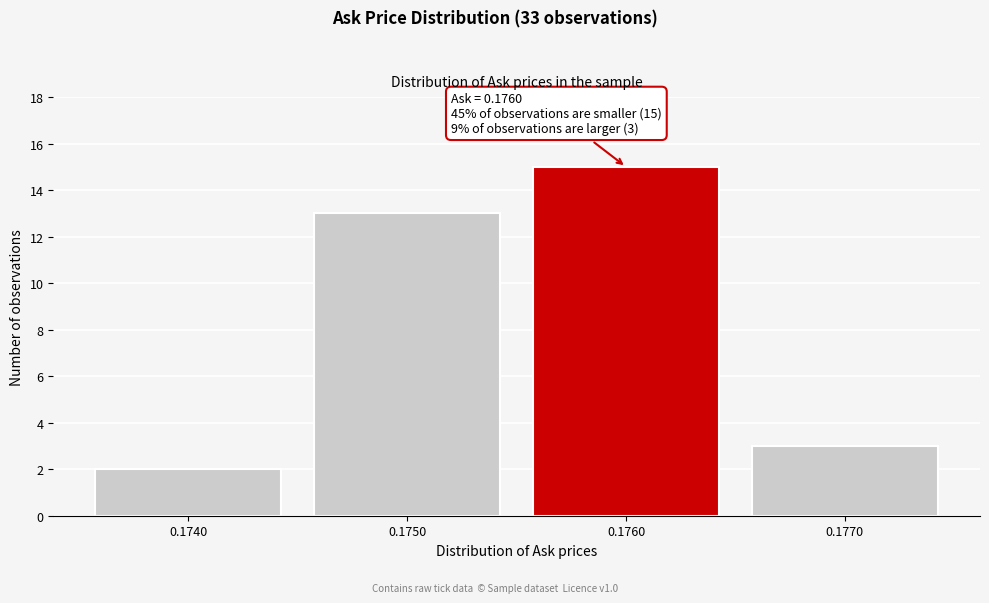

Reading left to right, transcribe all the data shown in this chart.

0.1740=2	0.1750=13	0.1760=15	0.1770=3